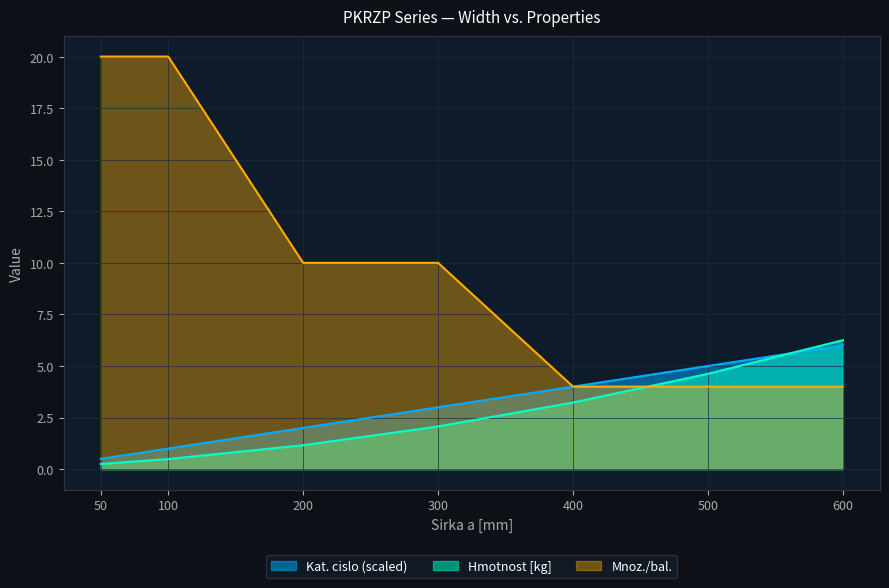

True or false: Hmotnost [kg] has more than 1 points higher than both neighbors.

False